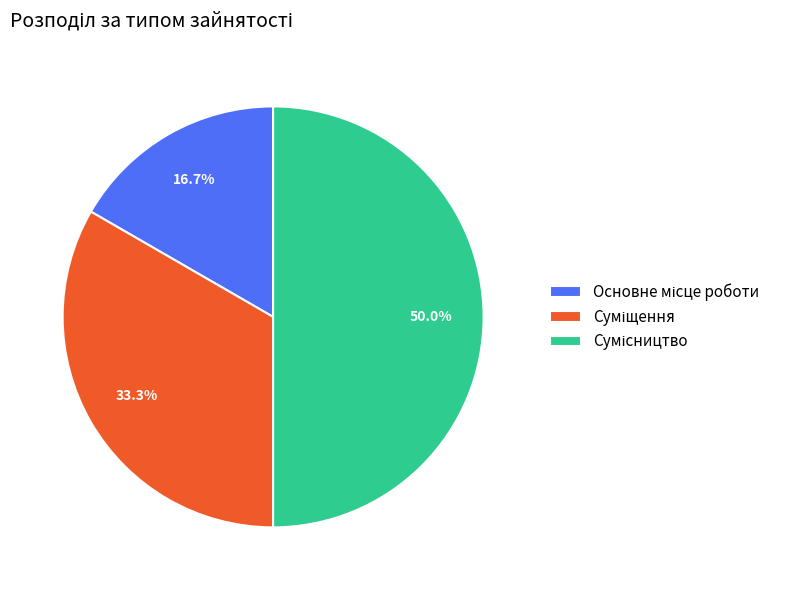

To the nearest percent, what is the combined percentage of Сумісництво and Суміщення?

83%